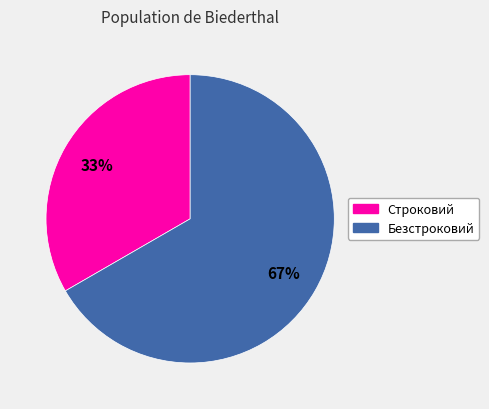

What percentage is the Безстроковий slice, to the nearest percent?

67%